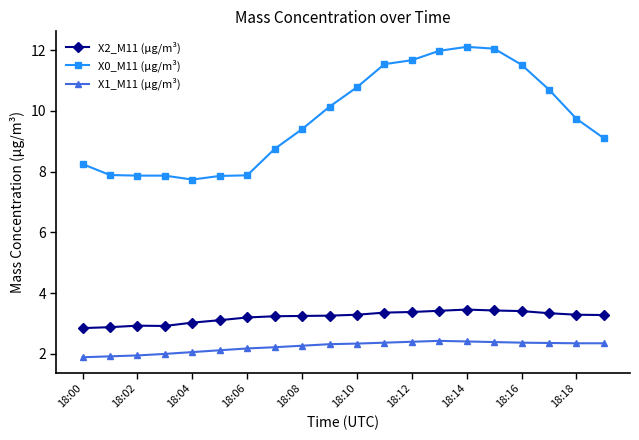

What is the difference between the maximum and minimum values in the X1_M11 (μg/m³) series?

0.5